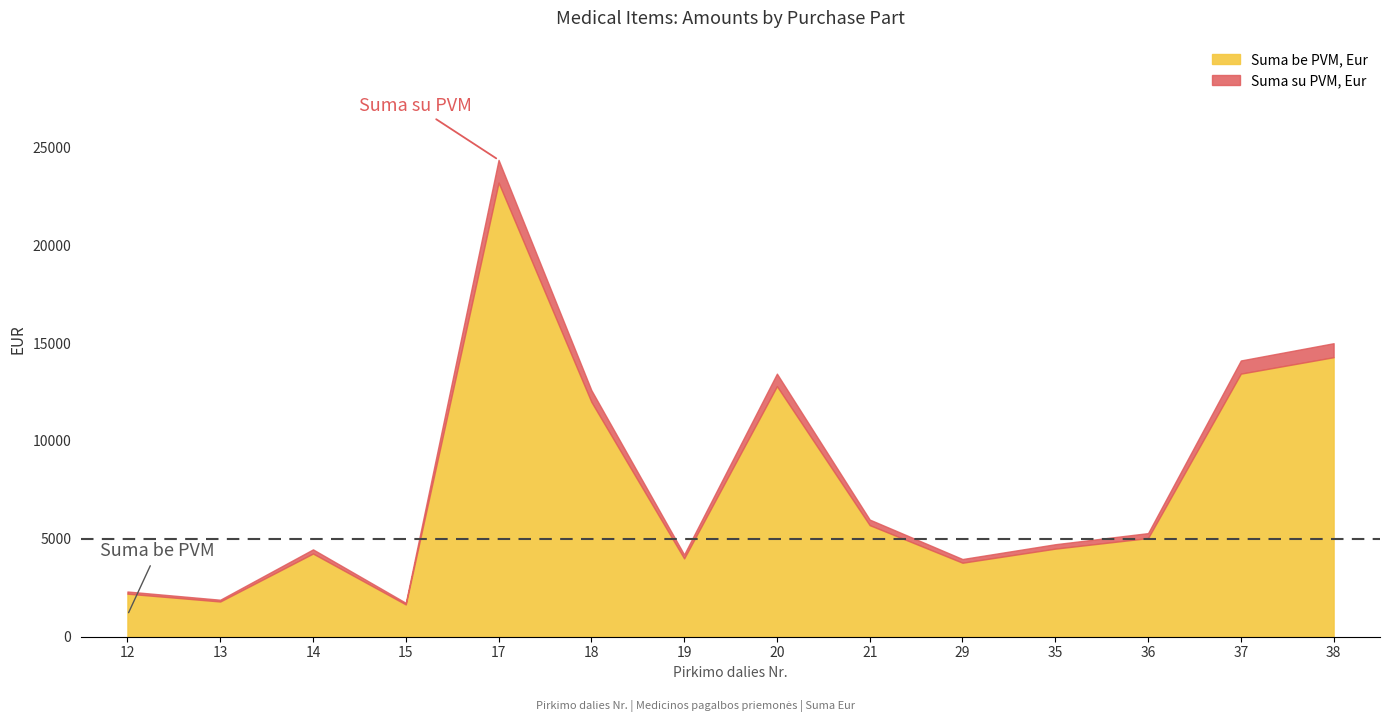

List the labels in order of Suma be PVM, Eur value, largest first.

17, 38, 37, 20, 18, 21, 36, 35, 14, 19, 29, 12, 13, 15